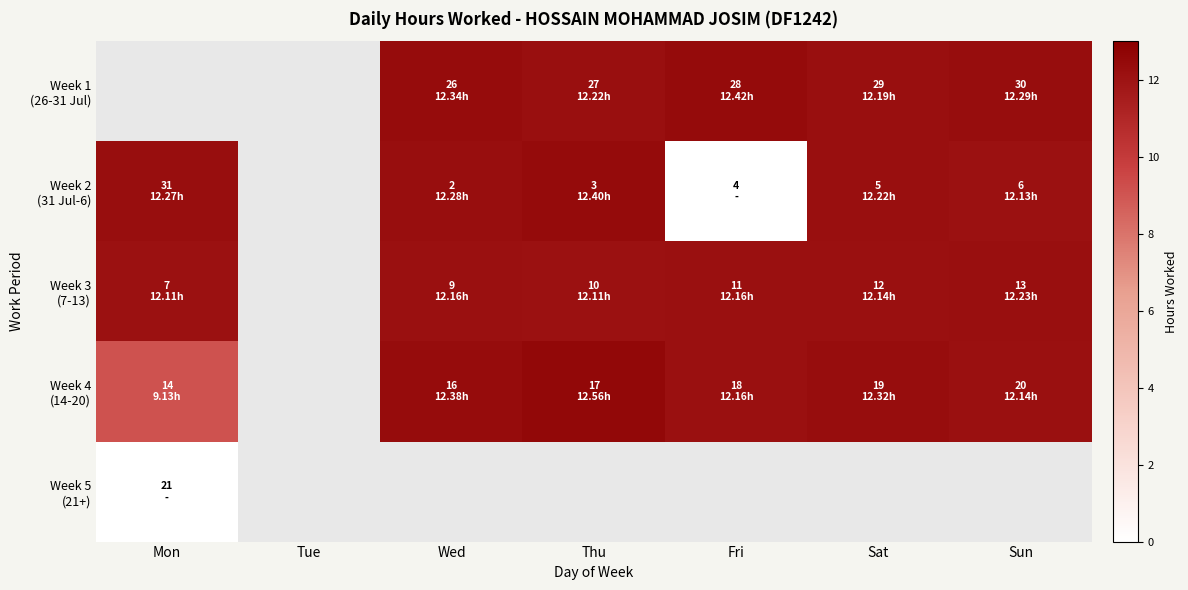

What is the sum of the Week 3 (7-13) values at Thu and Sun?

24.3